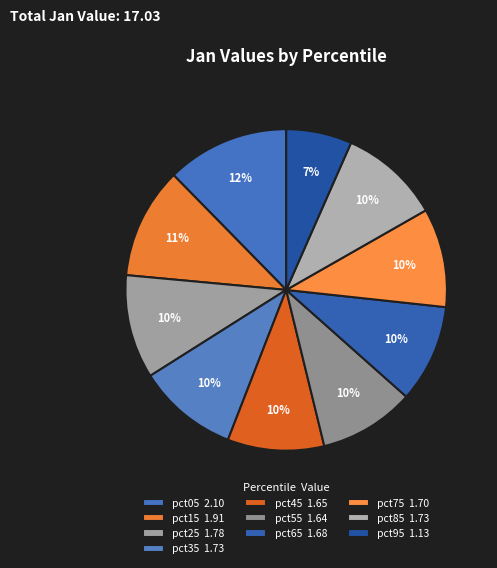

Does any single category account for the majority?

No